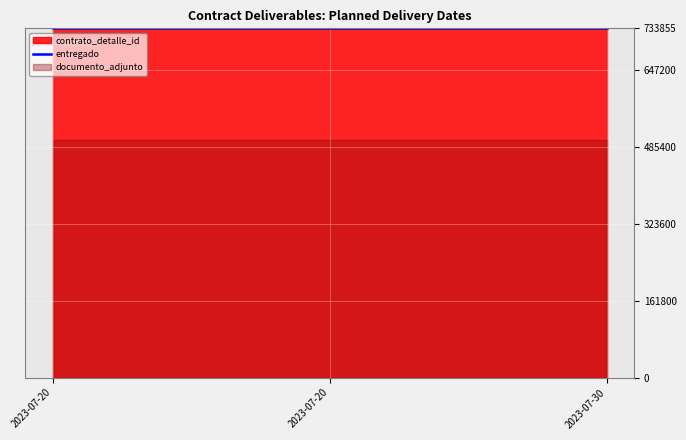

What is the value of the contrato_detalle_id point at the 3rd from the left?

733855